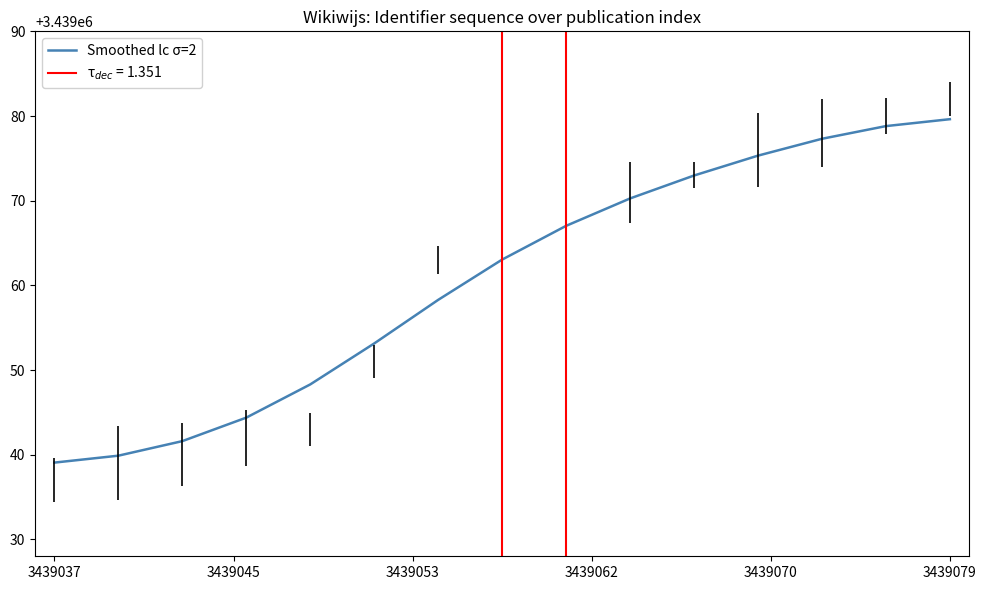

How many categories are shown in the chart?

15